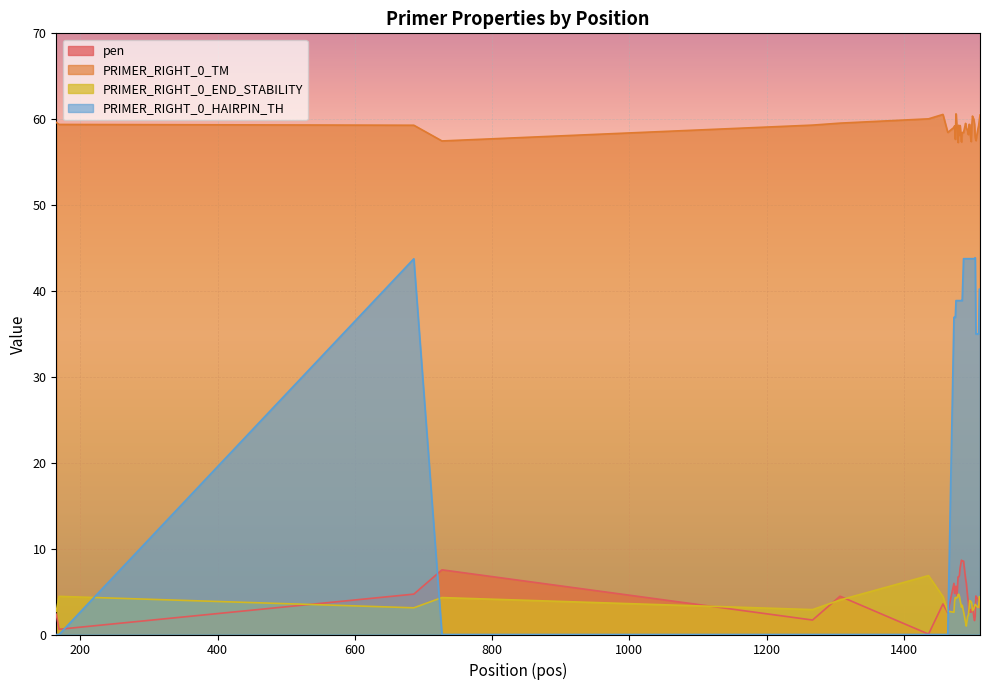

True or false: PRIMER_RIGHT_0_END_STABILITY and PRIMER_RIGHT_0_TM cross at least once.

False